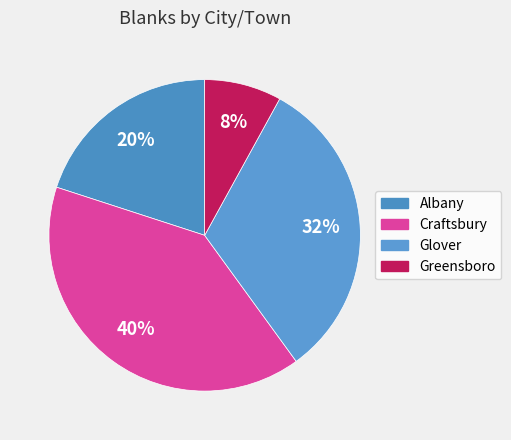

Is there any slice that represents more than half of the pie?

No